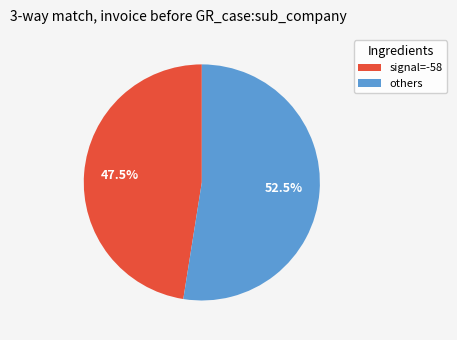

Does any single category account for the majority?

Yes